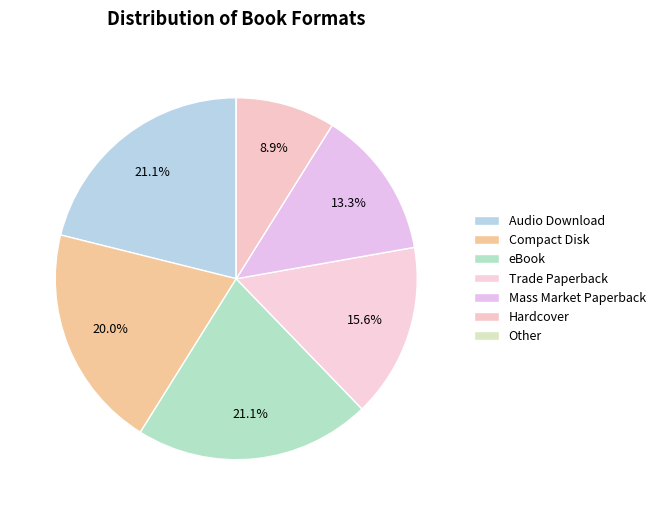

How many slices are in this pie chart?

7